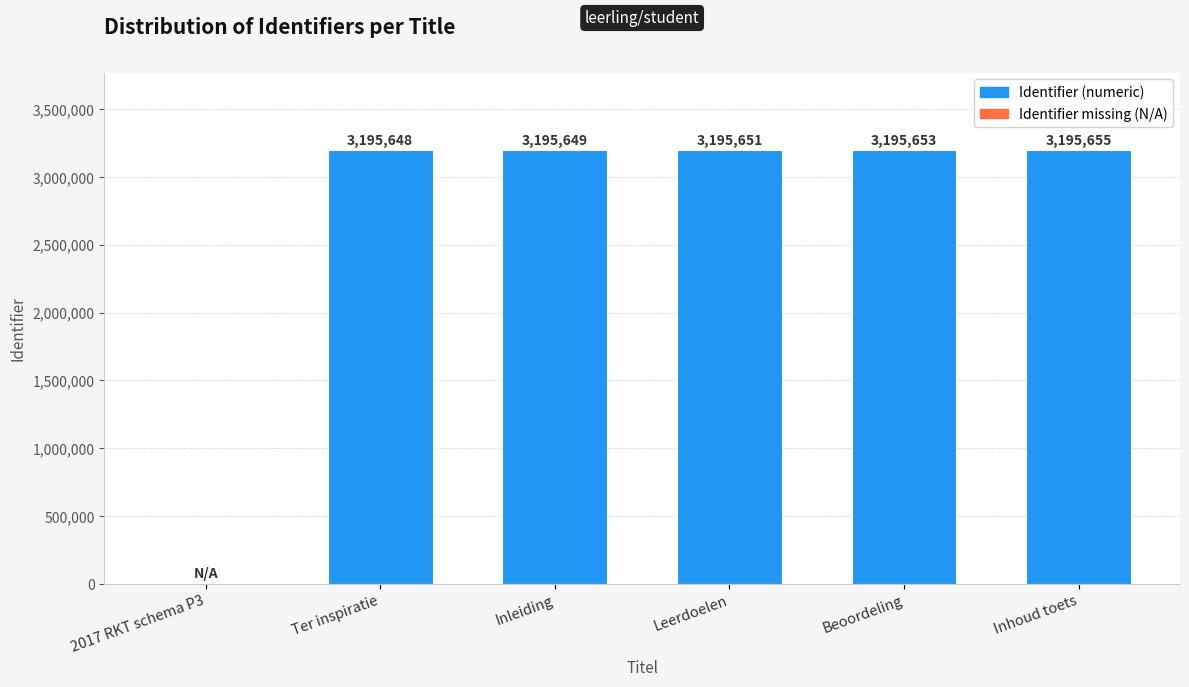

The value at 2017 RKT schema P3 is 0. True or false?

True